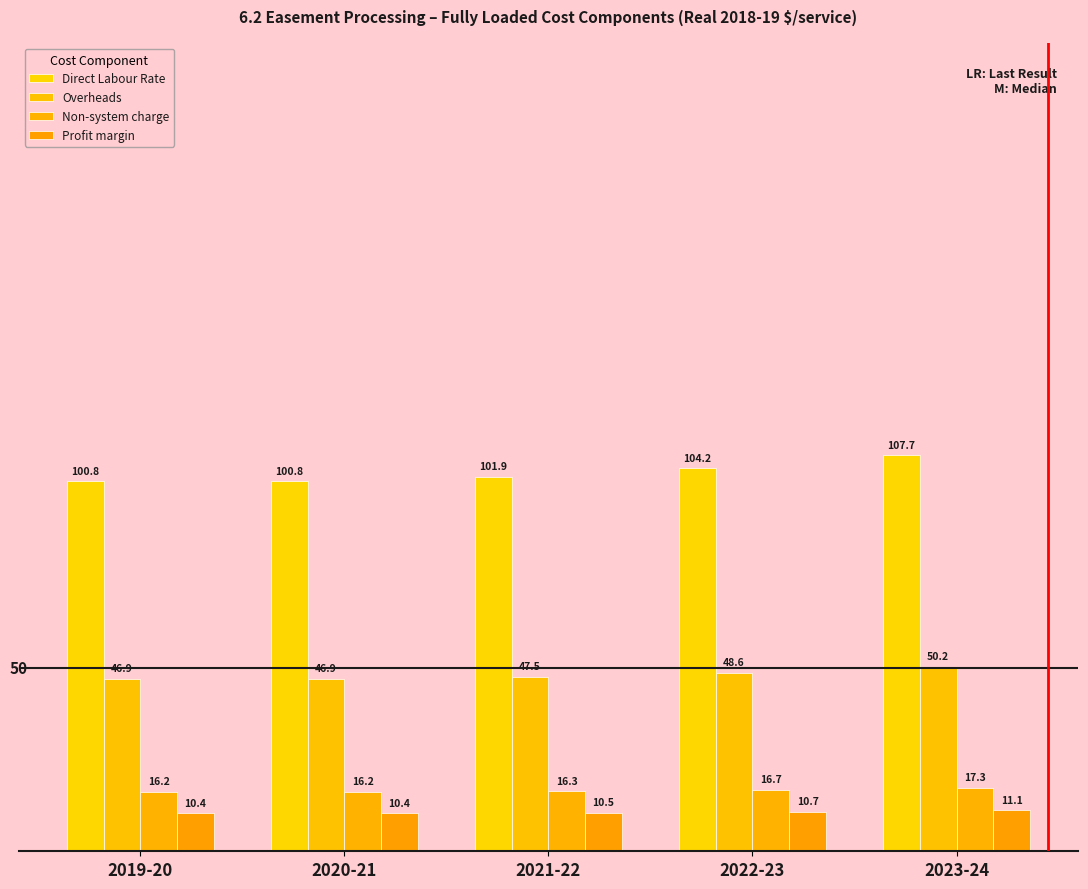

List the labels in order of Profit margin value, largest first.

2023-24, 2022-23, 2021-22, 2019-20, 2020-21